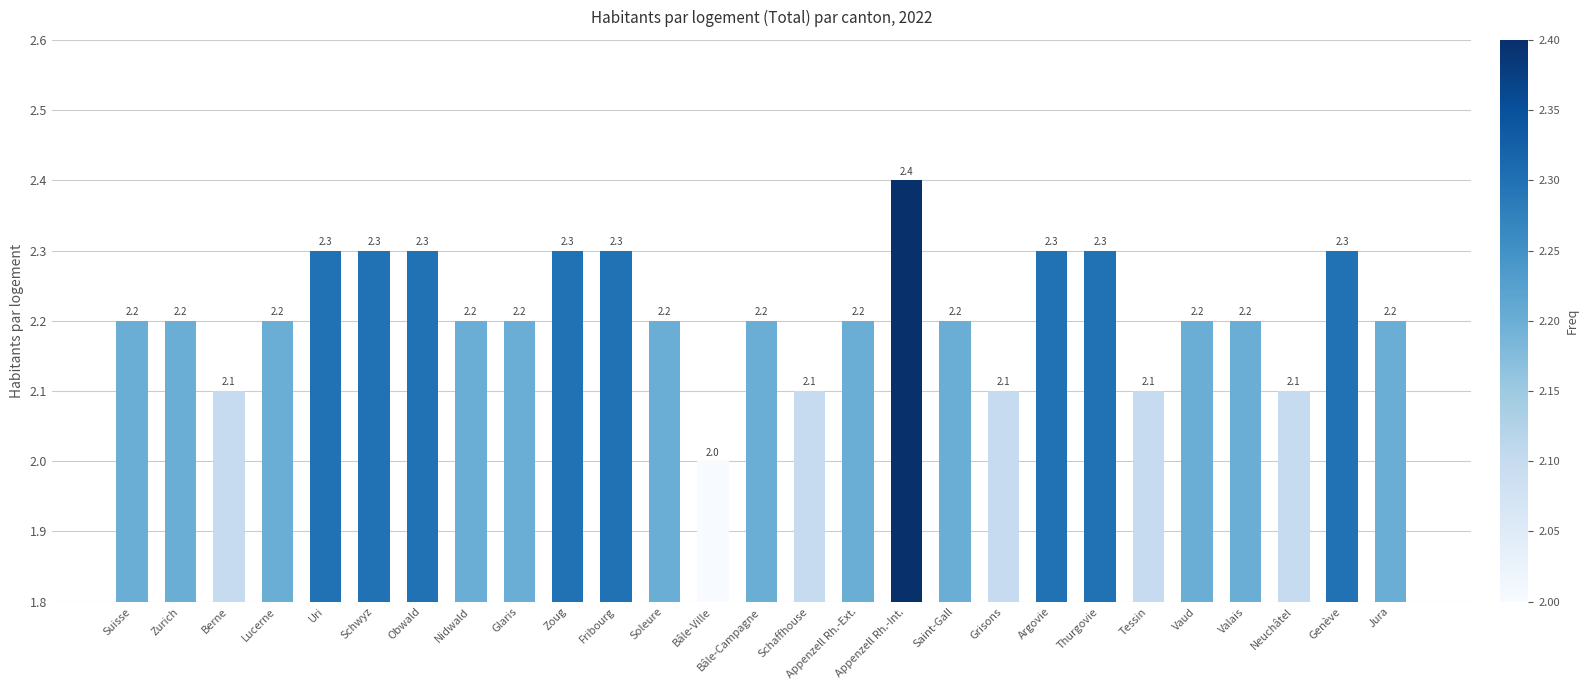

Approximately how many times larger is the value at Suisse compared to Soleure?

1.0